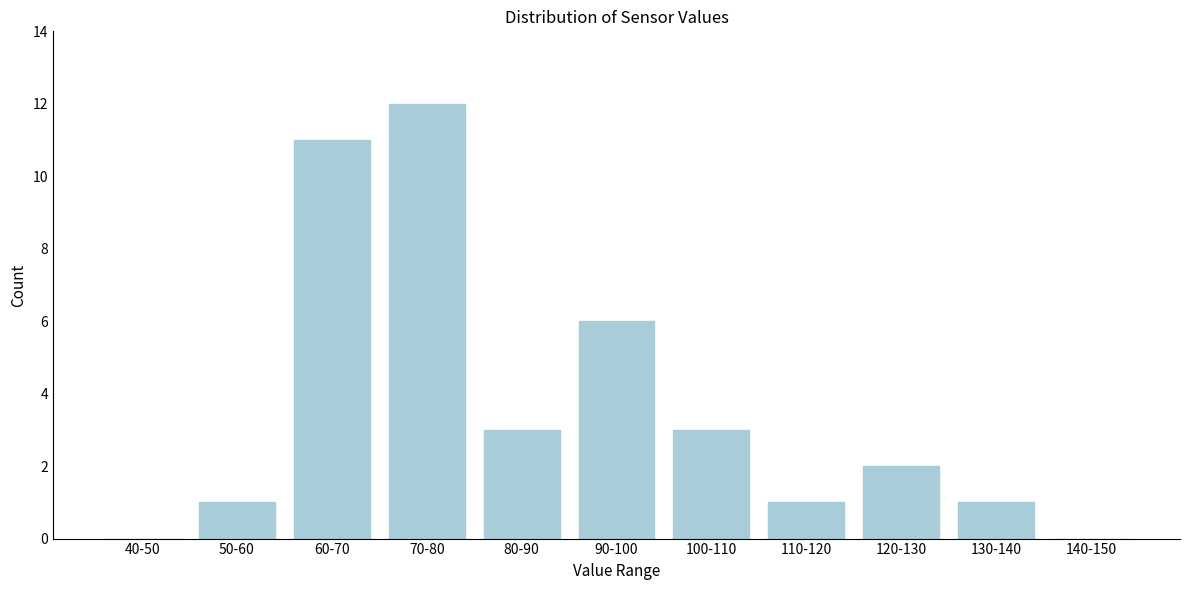

Reading right to left, list all the values displayed in this chart.

140-150=0	130-140=1	120-130=2	110-120=1	100-110=3	90-100=6	80-90=3	70-80=12	60-70=11	50-60=1	40-50=0